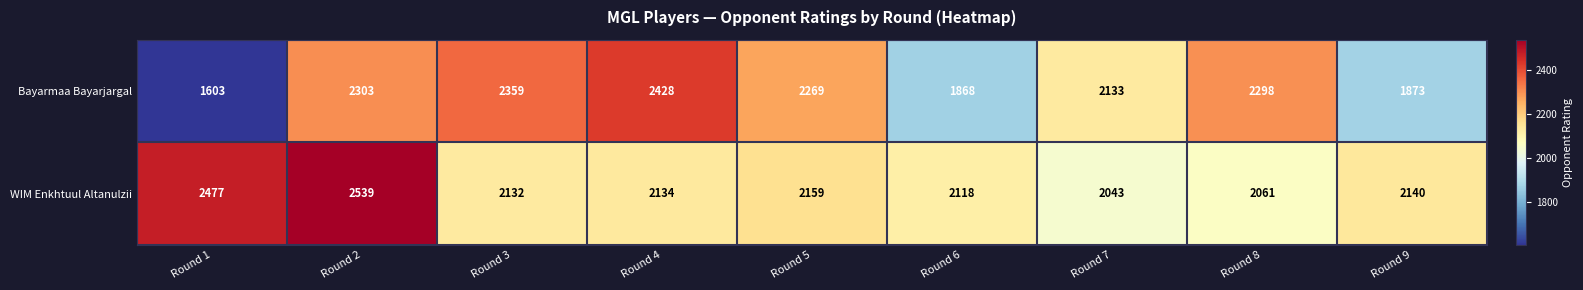

Reading right to left, transcribe all the data shown in this chart.

Bayarmaa Bayarjargal: Round 9=1873	Round 8=2298	Round 7=2133	Round 6=1868	Round 5=2269	Round 4=2428	Round 3=2359	Round 2=2303	Round 1=1603
WIM Enkhtuul Altanulzii: Round 9=2140	Round 8=2061	Round 7=2043	Round 6=2118	Round 5=2159	Round 4=2134	Round 3=2132	Round 2=2539	Round 1=2477